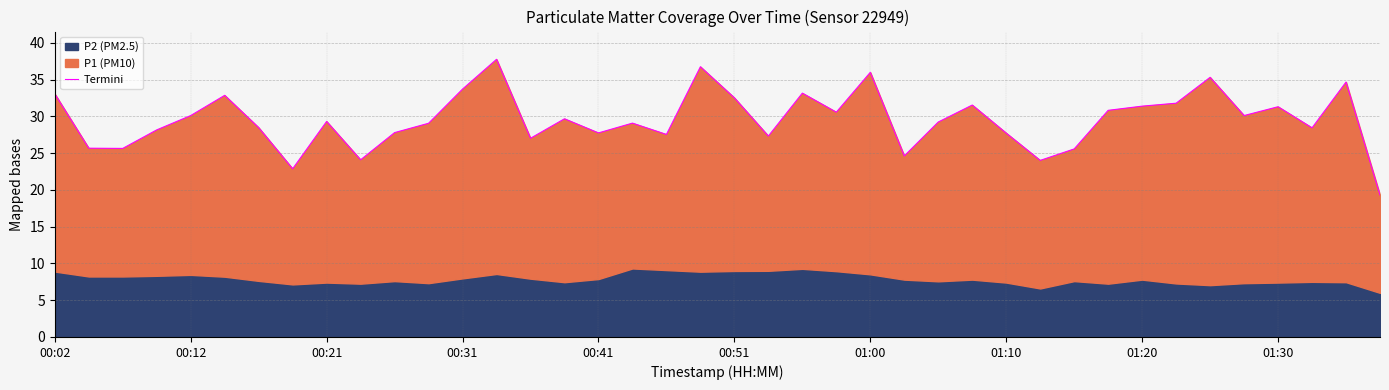

What is the change in value from 15 to 37?

-1.2